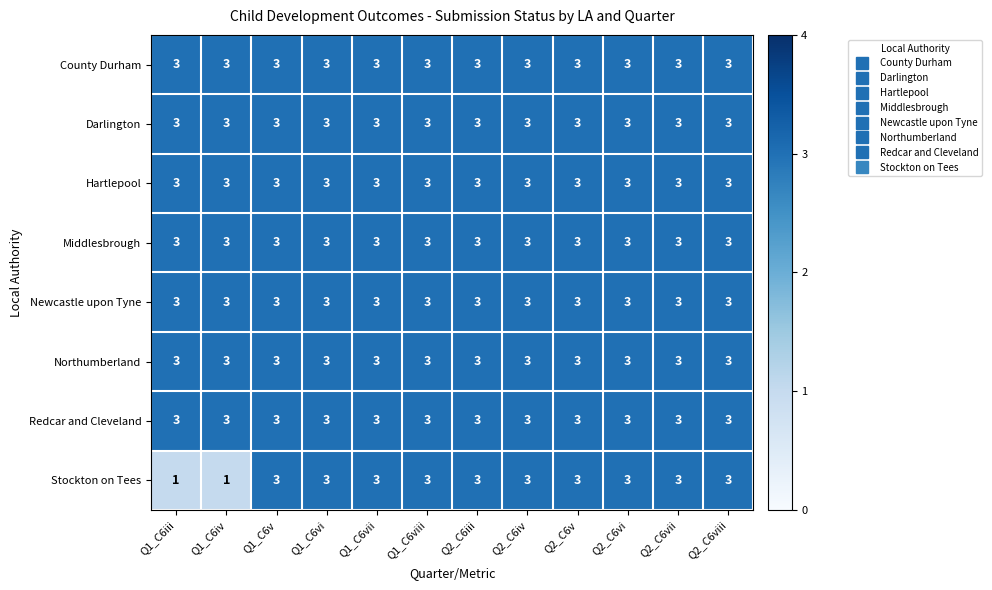

What value does the Hartlepool series have at Q2_C6iv?

3